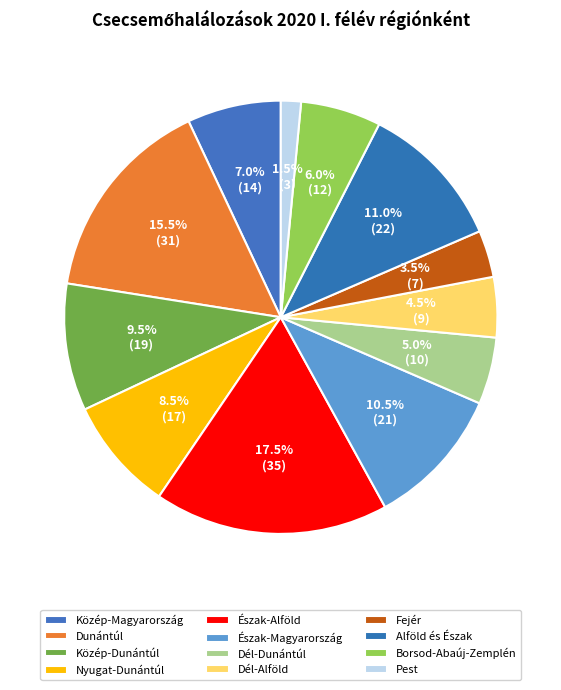

What is the total percentage of Pest and Dél-Dunántúl?

6.5%